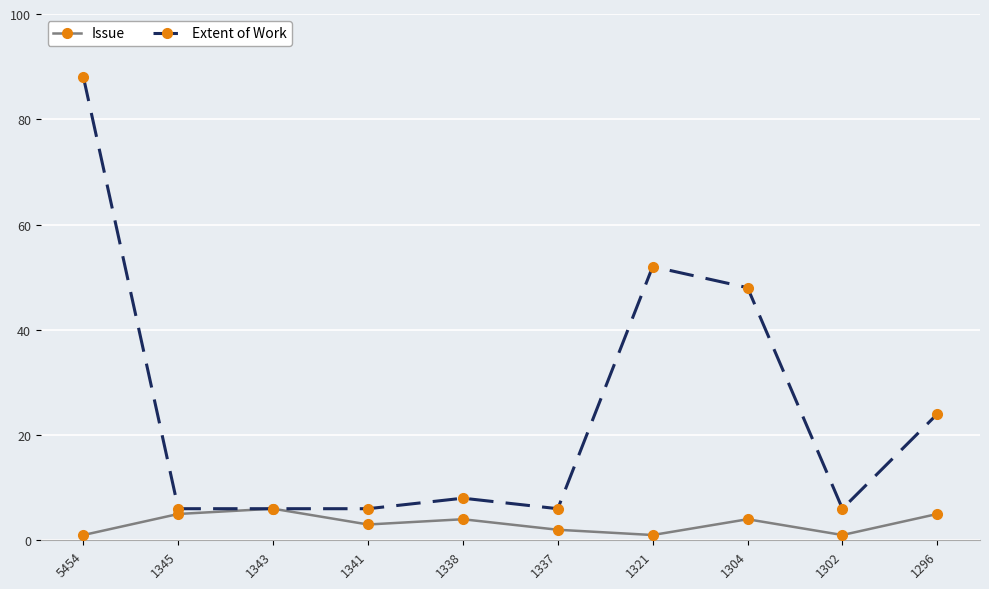

Count the number of categories in the chart.

10